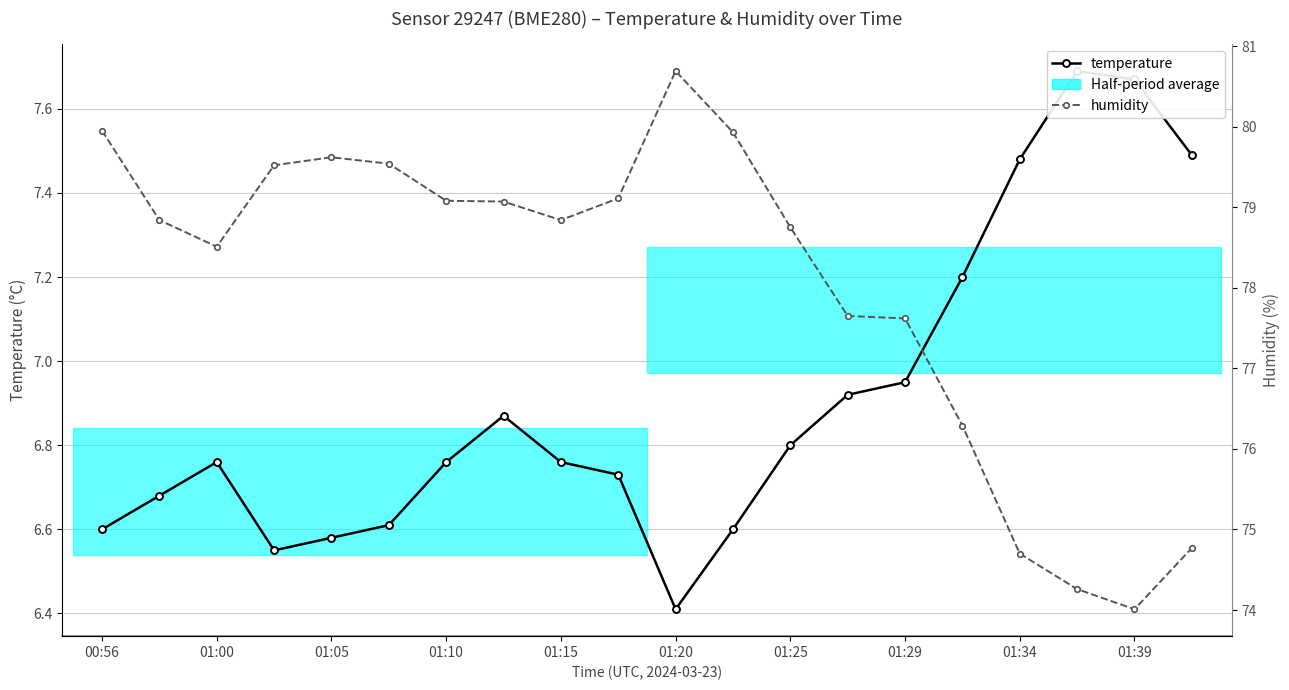

What position from the left is 01:20?

11